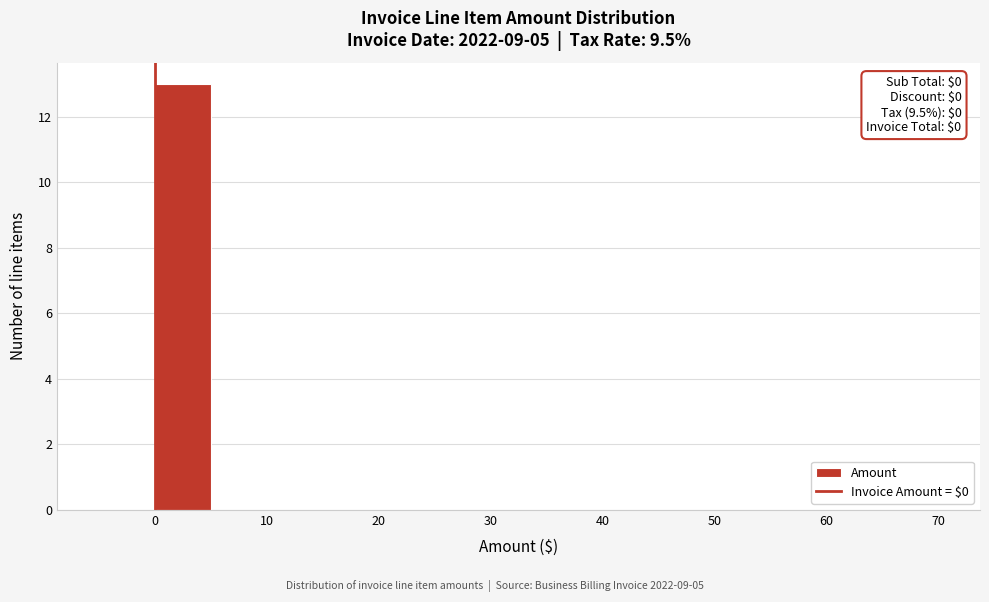

Which range on the x-axis has the tallest bar?

0 to 5